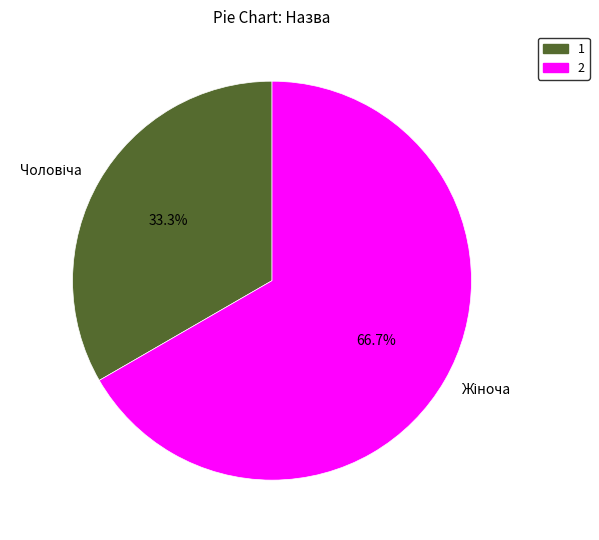

Is there any slice that represents more than half of the pie?

Yes